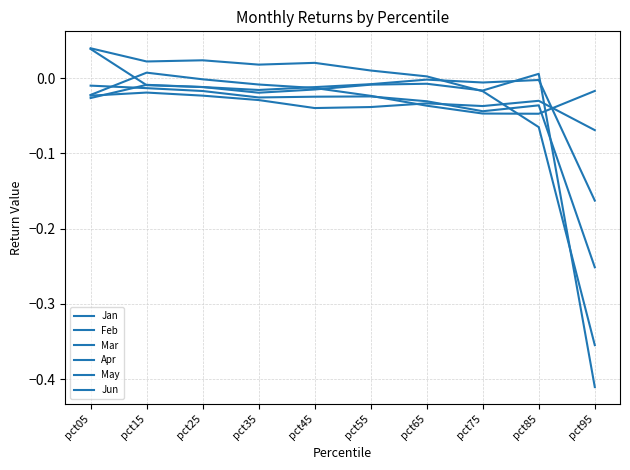

Which category has the highest value across all series?

pct05